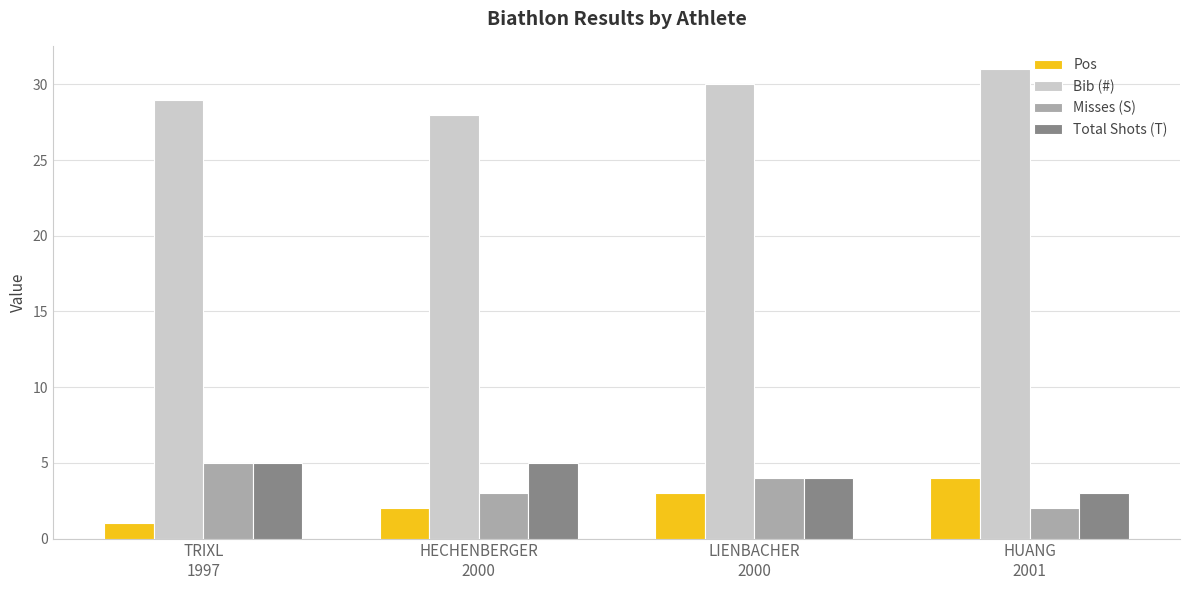

Which series has the largest total across all categories?

Bib (#)